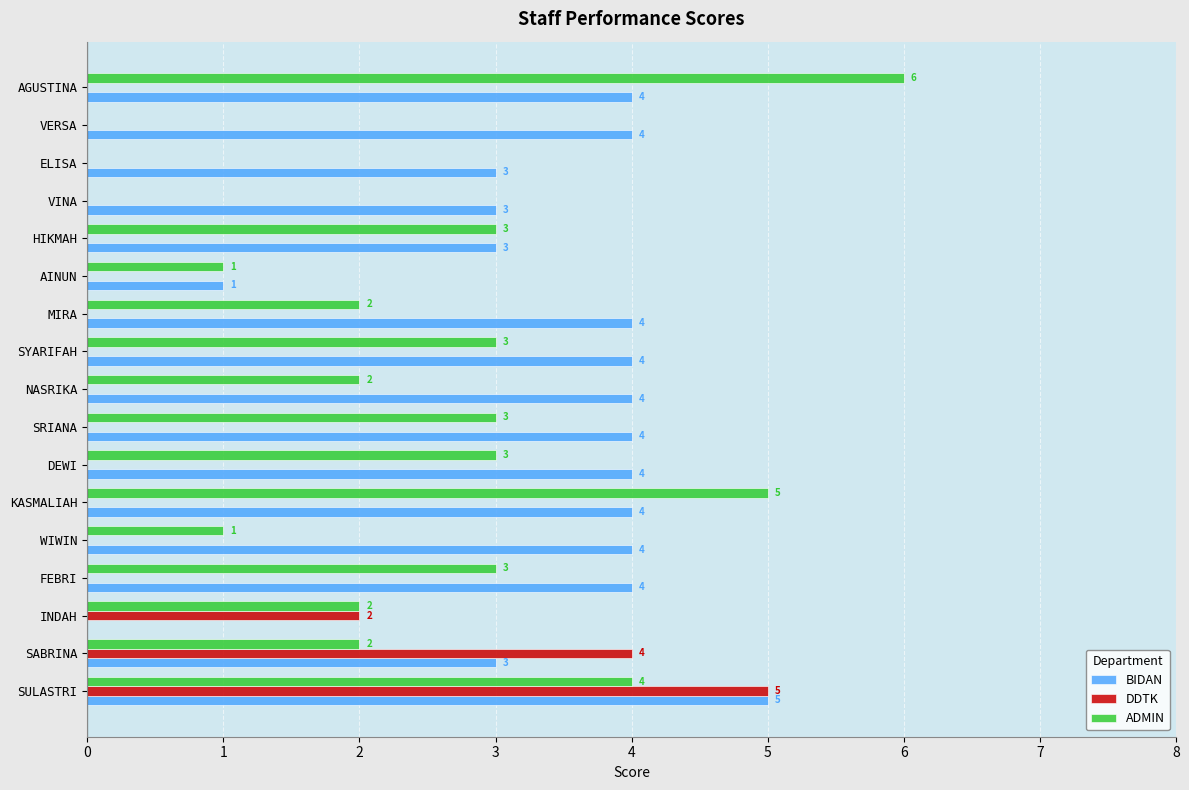

What is the maximum value shown in the chart?

6